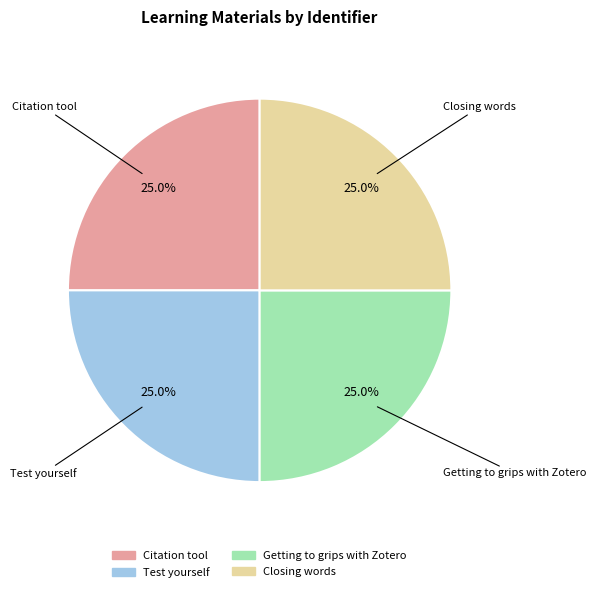

Is Test yourself the majority of the pie?

No